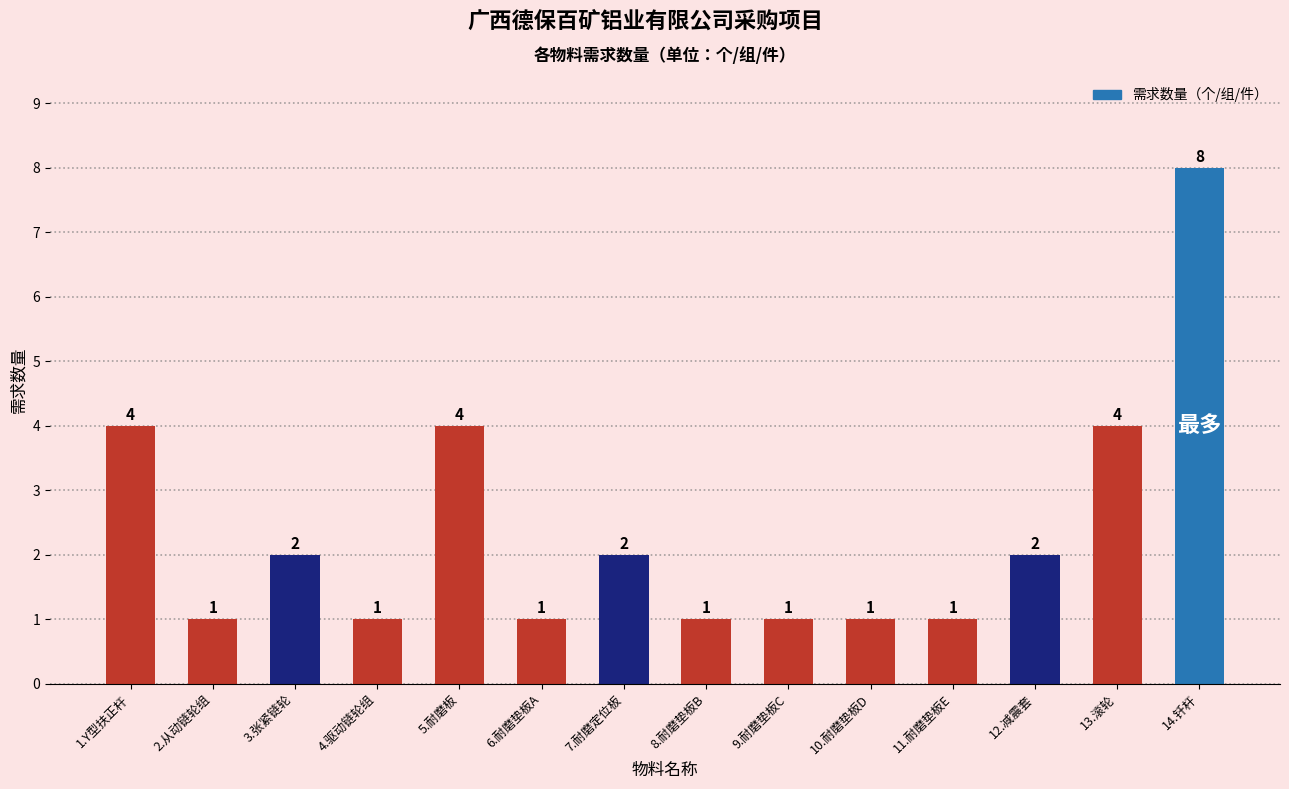

What is the ratio of the value at 4.驱动链轮组 to the value at 12.减震套?

0.5